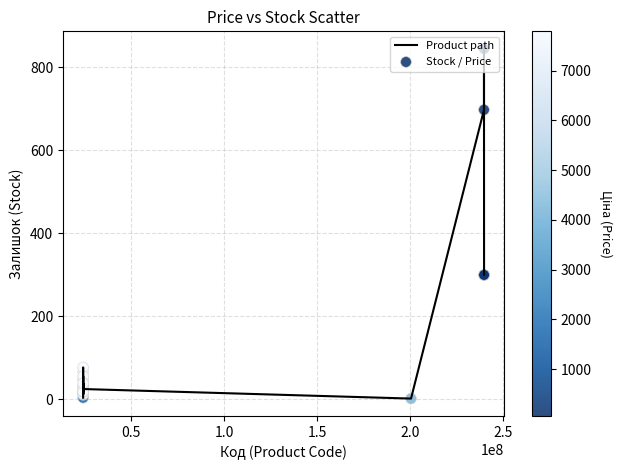

What is the maximum value shown in the chart?

845